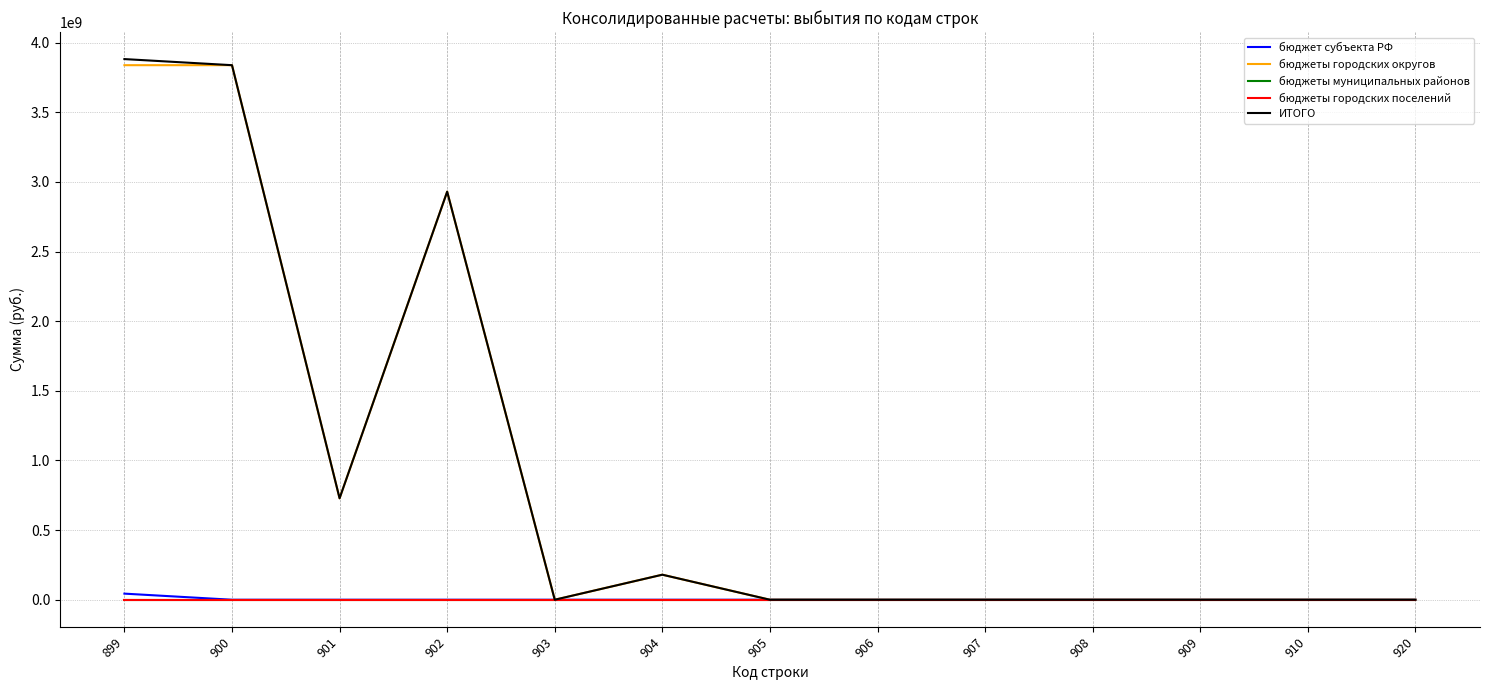

Does the chart have visible grid lines?

Yes